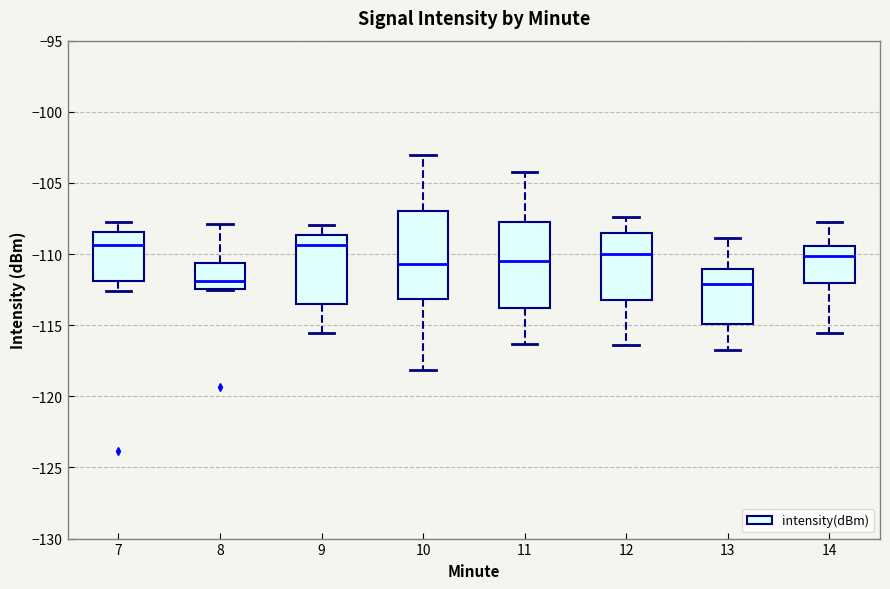

Reading left to right, read every box against the y-axis: the position of its median line, the range the box covers, and the ends of its whiskers. The values are not printed on the chart, so give them approximately, as read against the axis.

7: median -109.5, box -112.0 to -108.5, whiskers -112.5 to -107.5
8: median -112.0, box -112.5 to -110.5, whiskers -112.5 to -108.0
9: median -109.5, box -113.5 to -108.5, whiskers -115.5 to -108.0
10: median -110.5, box -113.0 to -107.0, whiskers -118.0 to -103.0
11: median -110.5, box -114.0 to -108.0, whiskers -116.5 to -104.0
12: median -110.0, box -113.0 to -108.5, whiskers -116.5 to -107.5
13: median -112.0, box -115.0 to -111.0, whiskers -116.5 to -109.0
14: median -110.0, box -112.0 to -109.5, whiskers -115.5 to -107.5